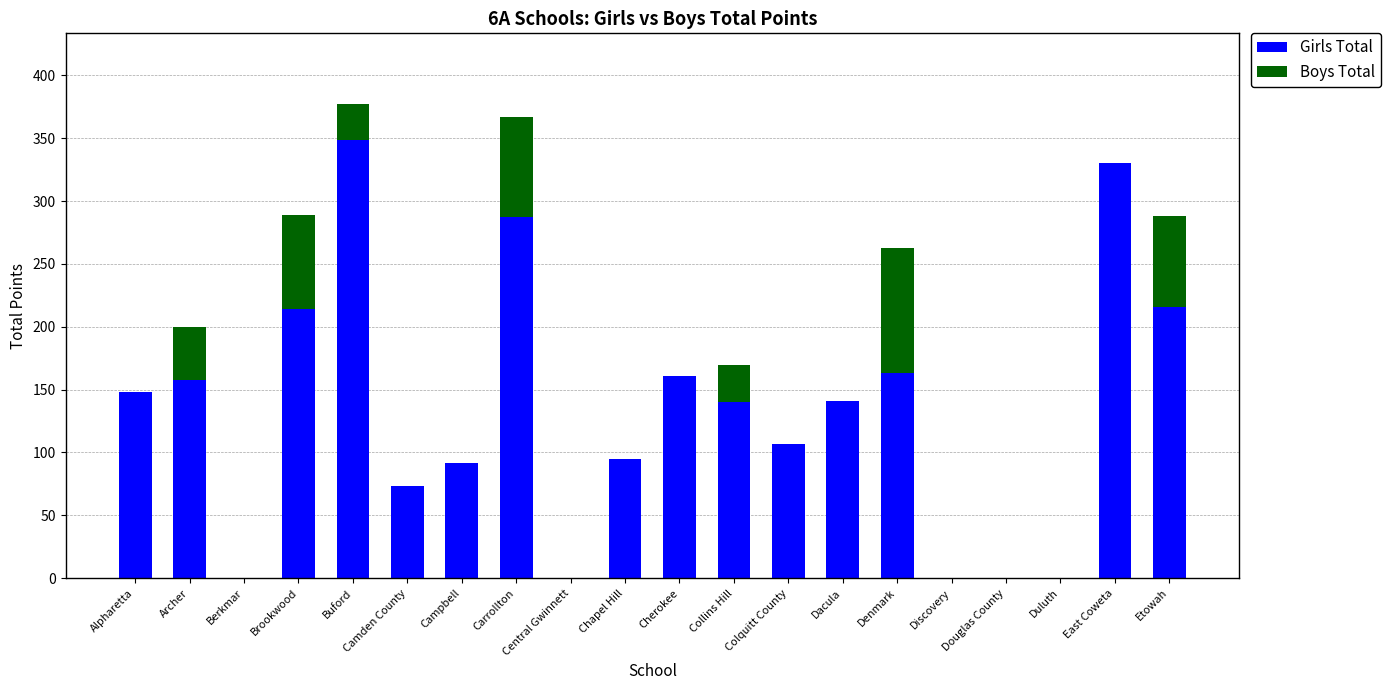

What value does the Girls Total series have at Cherokee, to the nearest 50?

150